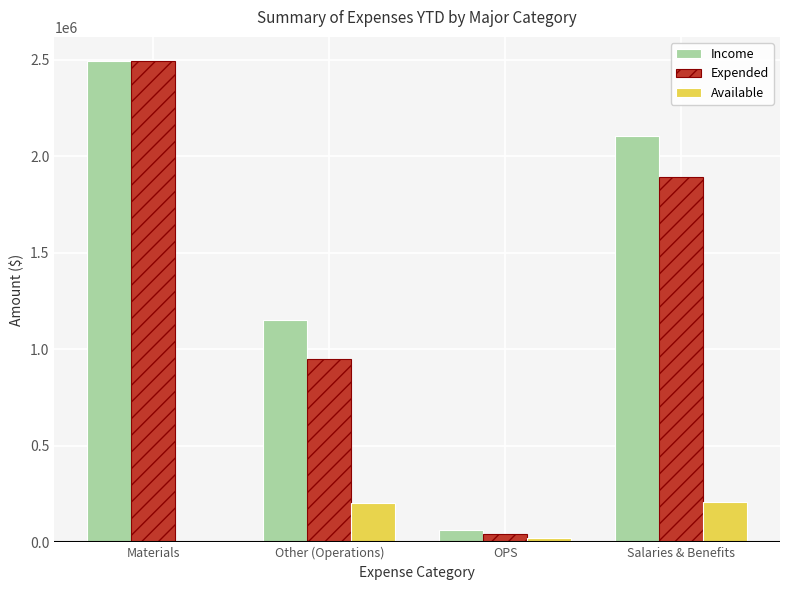

Which series changed the most between Other (Operations) and OPS?

Income